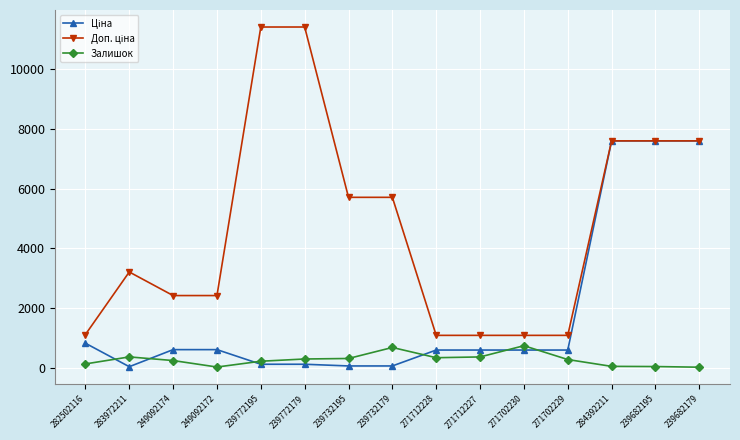

What is the minimum value shown in the chart?

15.0